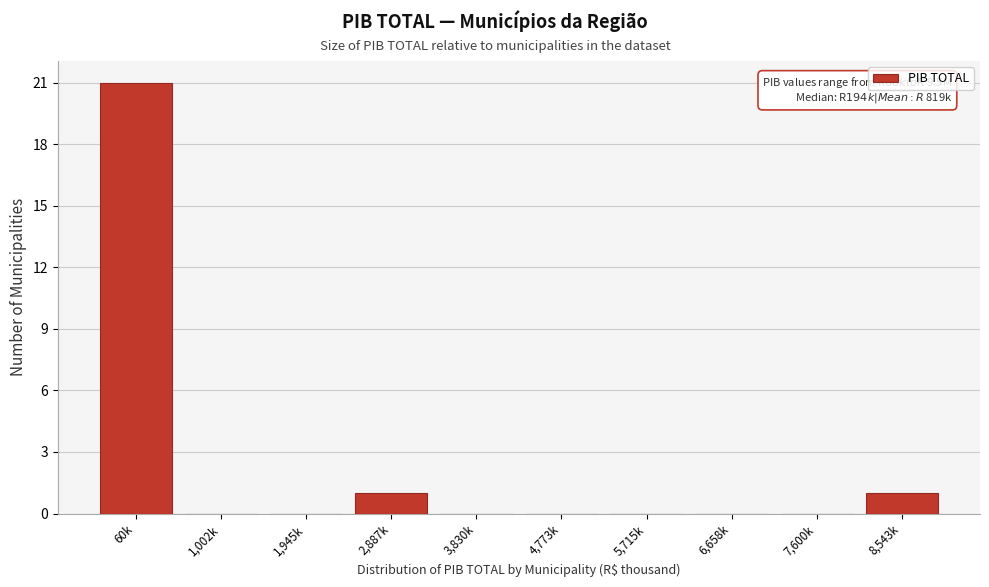

Reading left to right, list all the values displayed in this chart.

60k=21	1,002k=0	1,945k=0	2,887k=1	3,830k=0	4,773k=0	5,715k=0	6,658k=0	7,600k=0	8,543k=1